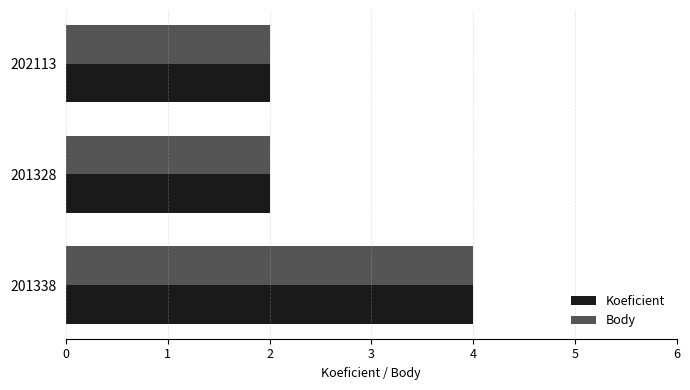

How many Koeficient values are between 2 and 4?

3